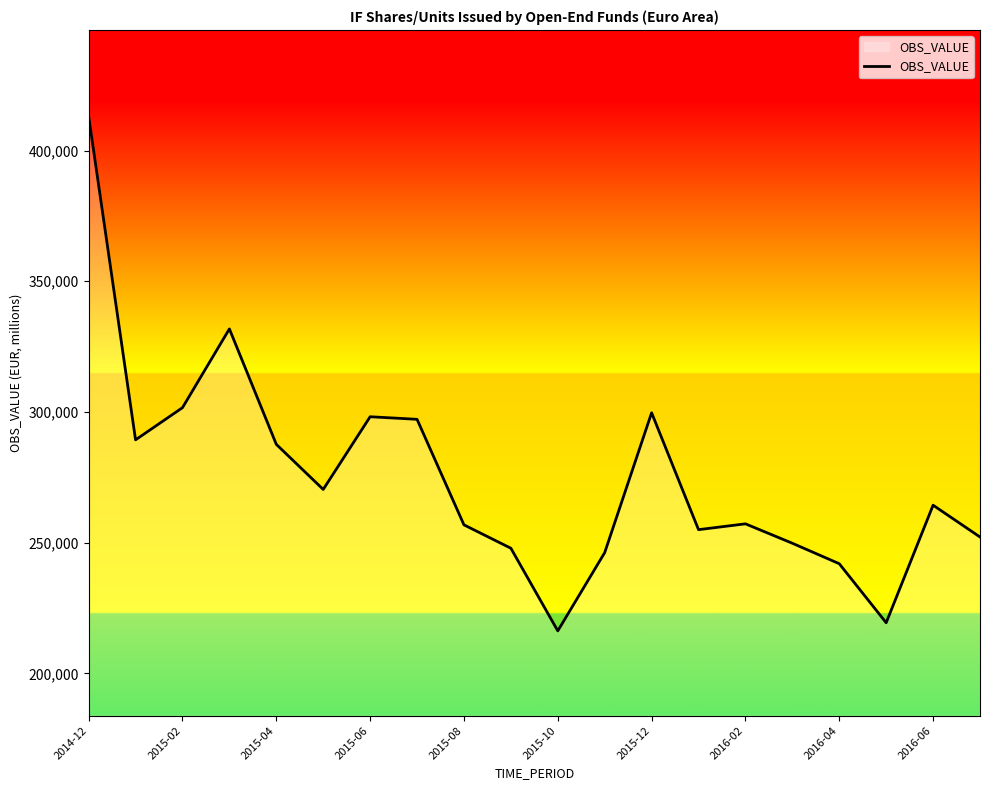

What is the smallest value displayed?

216225.7